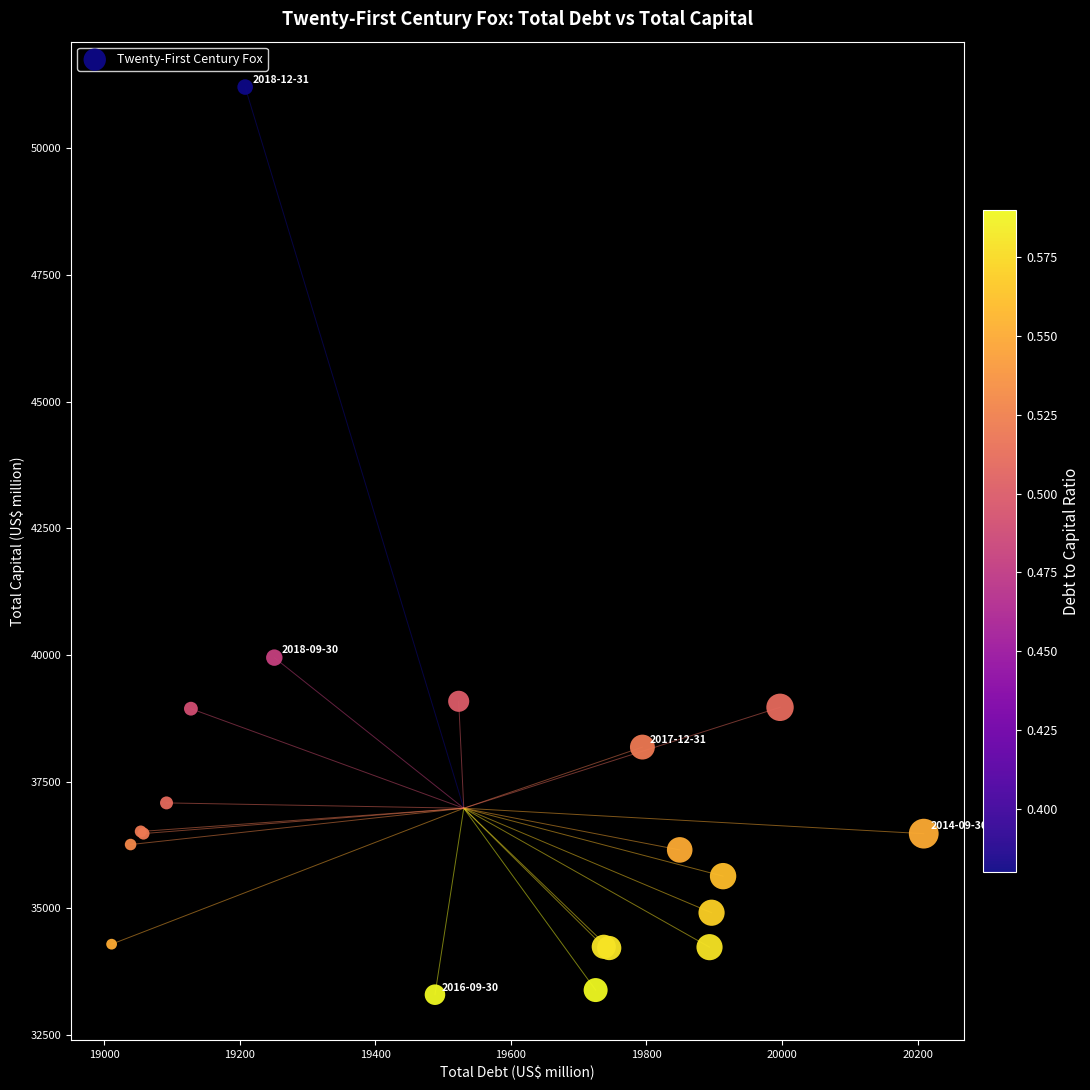

What Y value in the scatter plot is closest to 42254?

39949